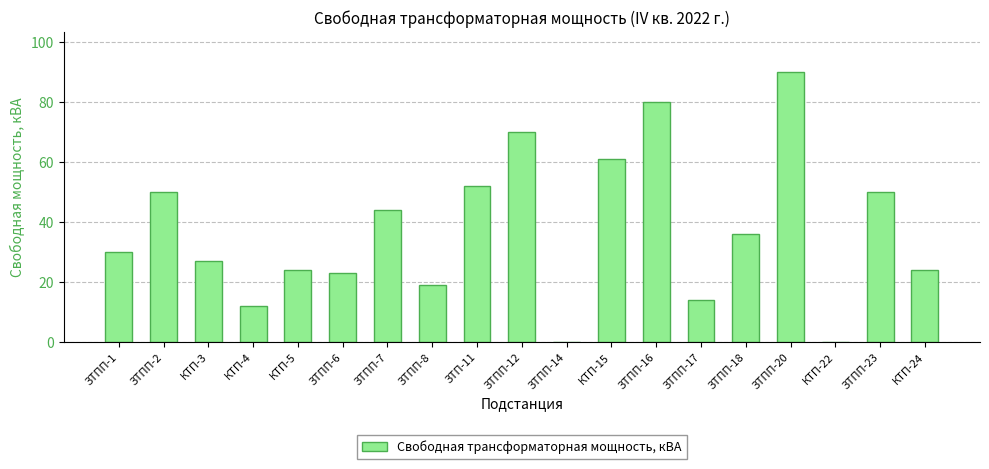

Which label corresponds to the largest value in the chart?

ЗТПП-20